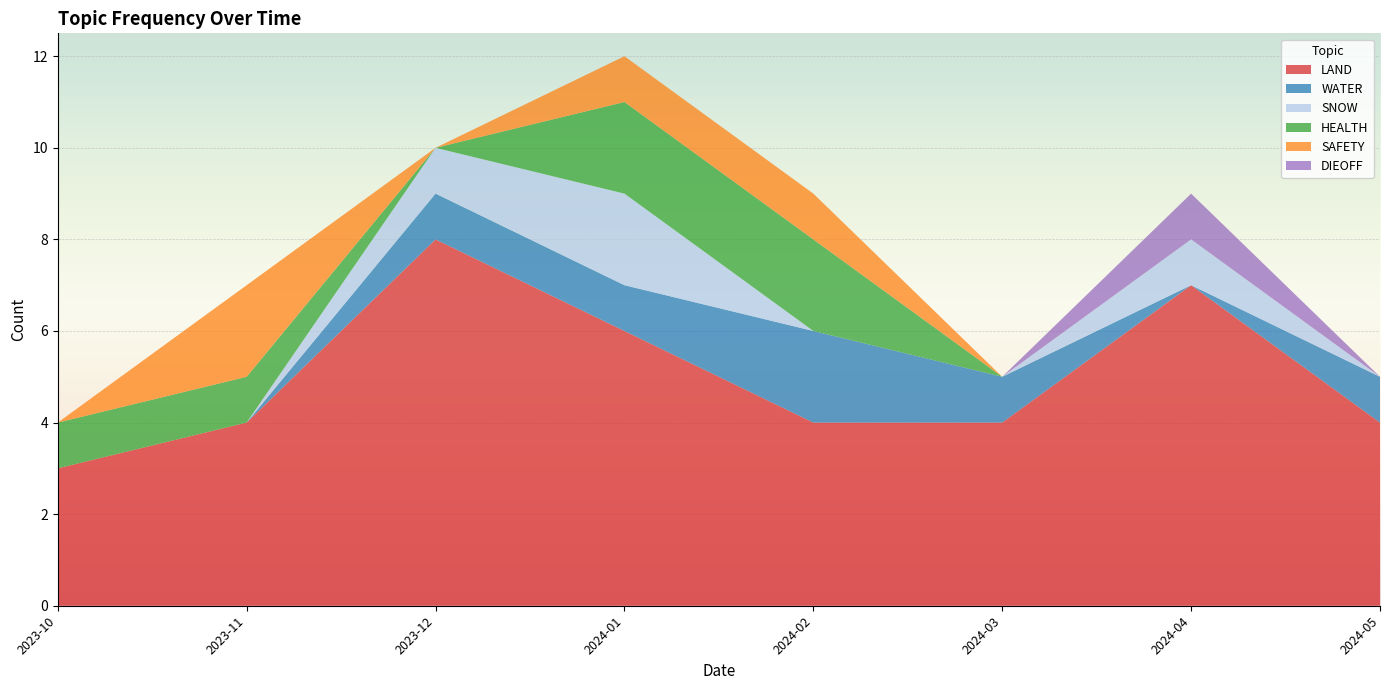

At which category is the sum across all series the highest?

2024-01